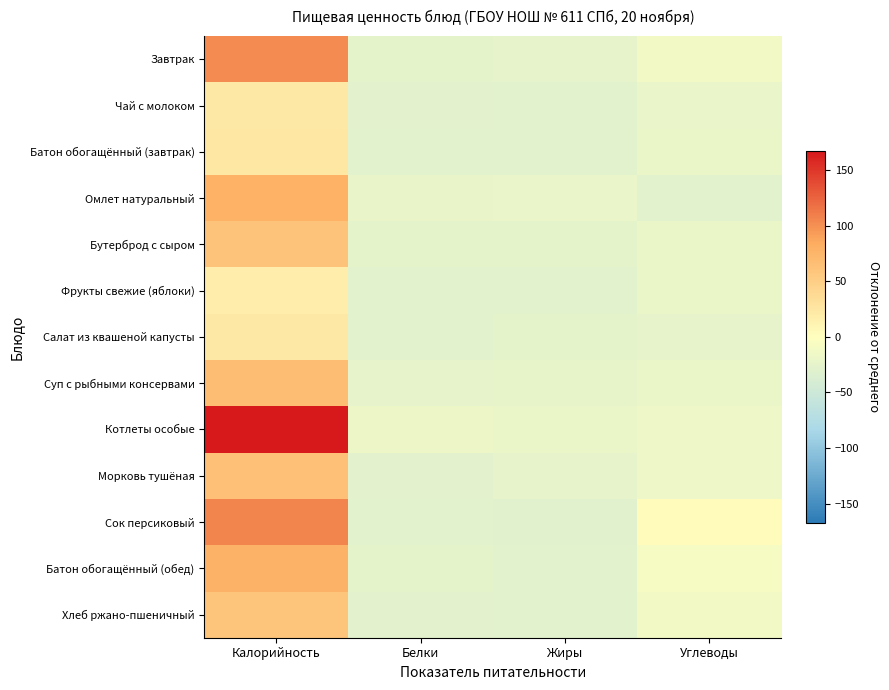

Reading right to left, transcribe all the data shown in this chart.

Завтрак: Углеводы=-10.8	Жиры=-24.6	Белки=-26.0	Калорийность=102.8
Чай с молоком: Углеводы=-20.0	Жиры=-28.2	Белки=-27.5	Калорийность=22.6
Батон обогащённый (завтрак): Углеводы=-18.5	Жиры=-28.6	Белки=-27.6	Калорийность=24.5
Омлет натуральный: Углеводы=-27.8	Жиры=-20.8	Белки=-22.2	Калорийность=79.2
Бутерброд с сыром: Углеводы=-18.5	Жиры=-25.6	Белки=-25.2	Калорийность=60.8
Фрукты свежие (яблоки): Углеводы=-19.3	Жиры=-28.7	Белки=-28.7	Калорийность=17.9
Салат из квашеной капусты: Углеводы=-24.2	Жиры=-26.0	Белки=-28.1	Калорийность=23.2
Суп с рыбными консервами: Углеводы=-18.7	Жиры=-22.4	Белки=-24.9	Калорийность=66.3
Котлеты особые: Углеводы=-15.9	Жиры=-19.1	Белки=-17.6	Калорийность=167.6
Морковь тушёная: Углеводы=-16.0	Жиры=-24.3	Белки=-27.4	Калорийность=64.3
Сок персиковый: Углеводы=3.9	Жиры=-29.1	Белки=-28.5	Калорийность=106.9
Батон обогащённый (обед): Углеводы=-7.9	Жиры=-28.0	Белки=-26.1	Калорийность=78.1
Хлеб ржано-пшеничный: Углеводы=-10.6	Жиры=-28.7	Белки=-26.5	Калорийность=59.3